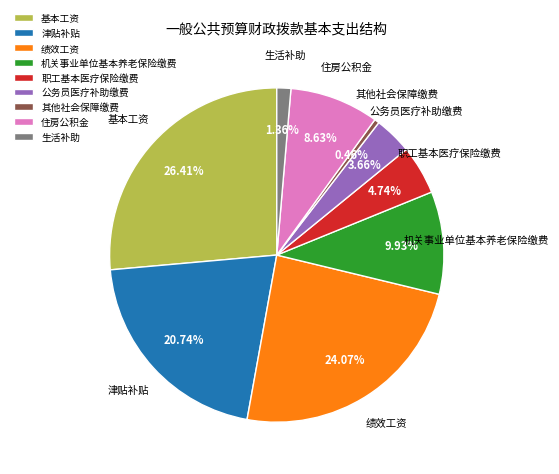

What is the largest slice in the pie chart?

基本工资